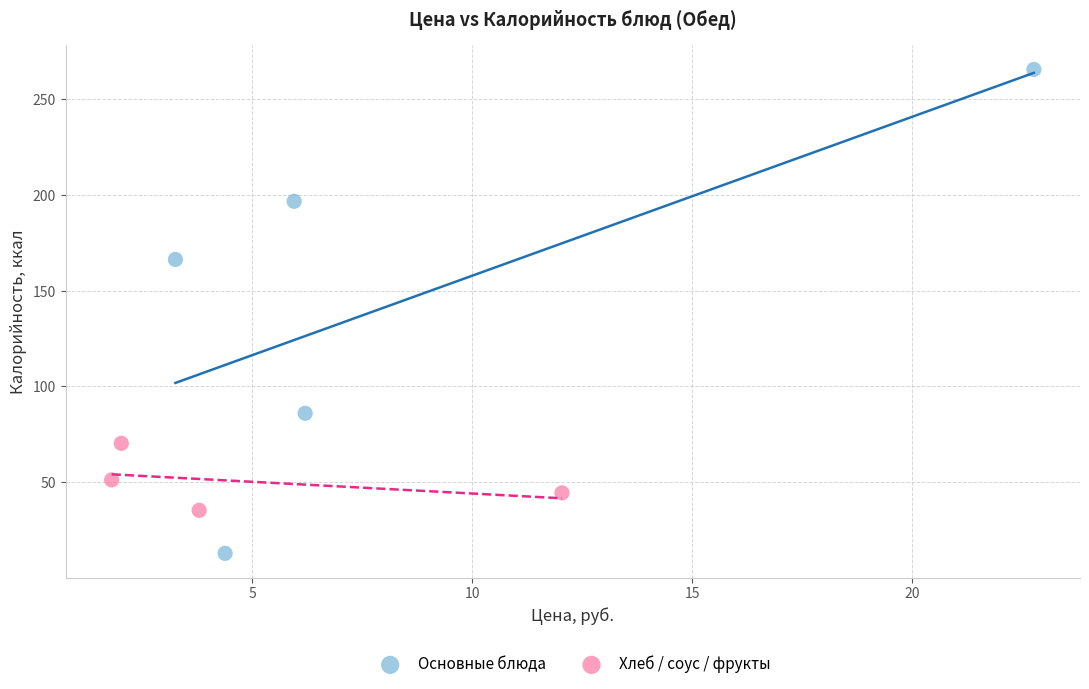

Which series contains the highest Y value?

Основные блюда